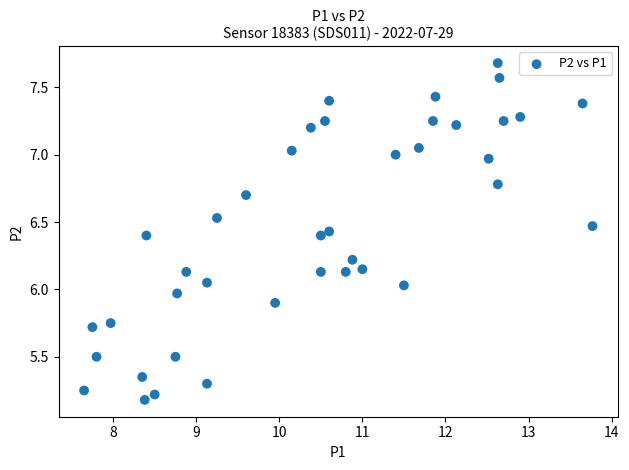

What is the range of Y values (max minus min)?

2.5